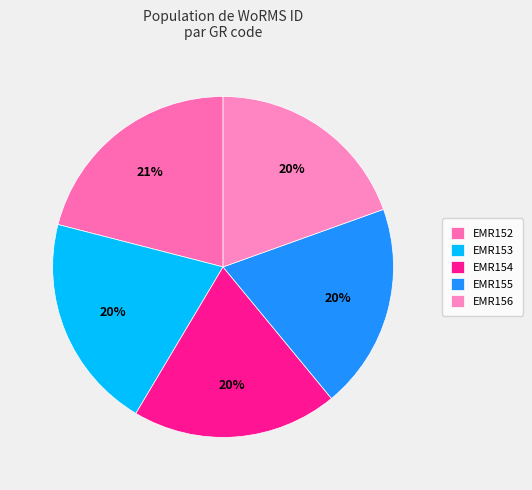

What portion of the pie excludes EMR153?

79.5%